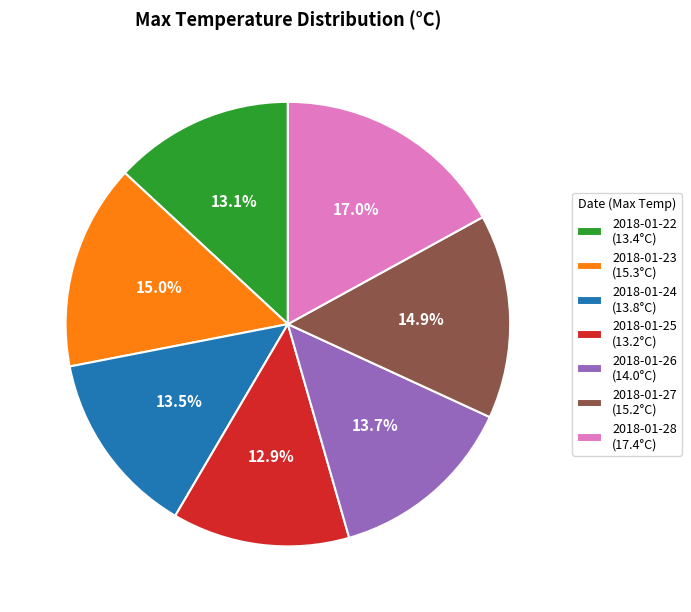

Between 2018-01-22 and 2018-01-27, which is larger?

2018-01-27